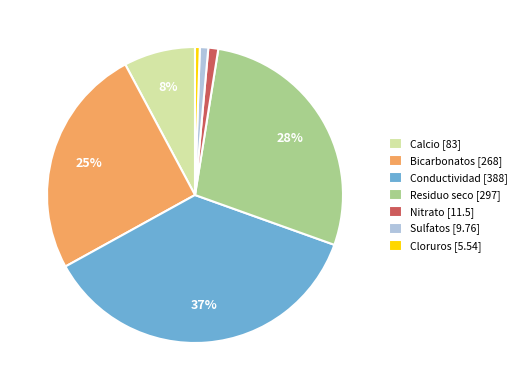

Is it true that Calcio is 8% of the pie?

True